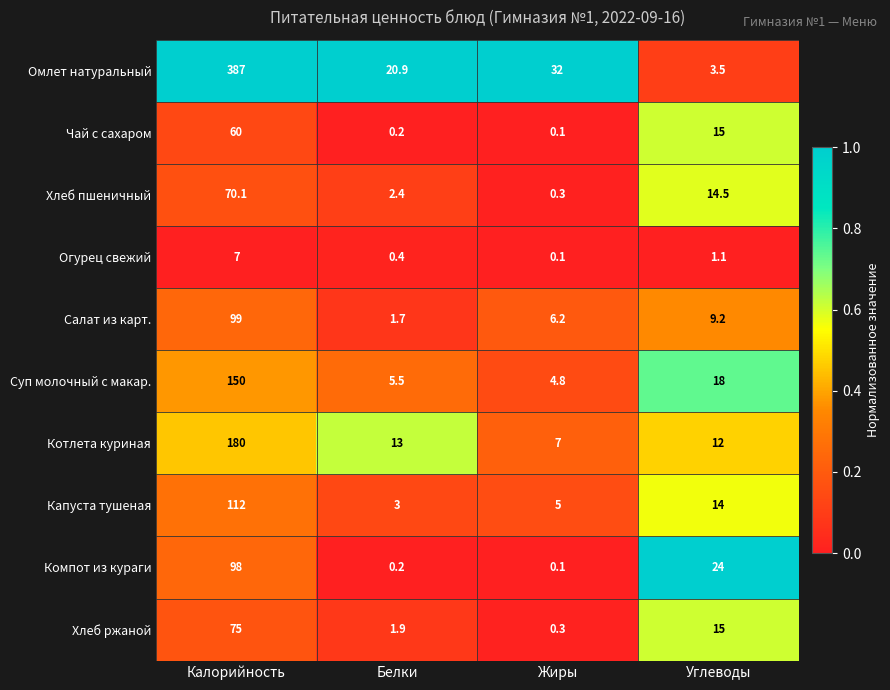

True or false: Хлеб пшеничный has a value of 2.4 at Белки.

True